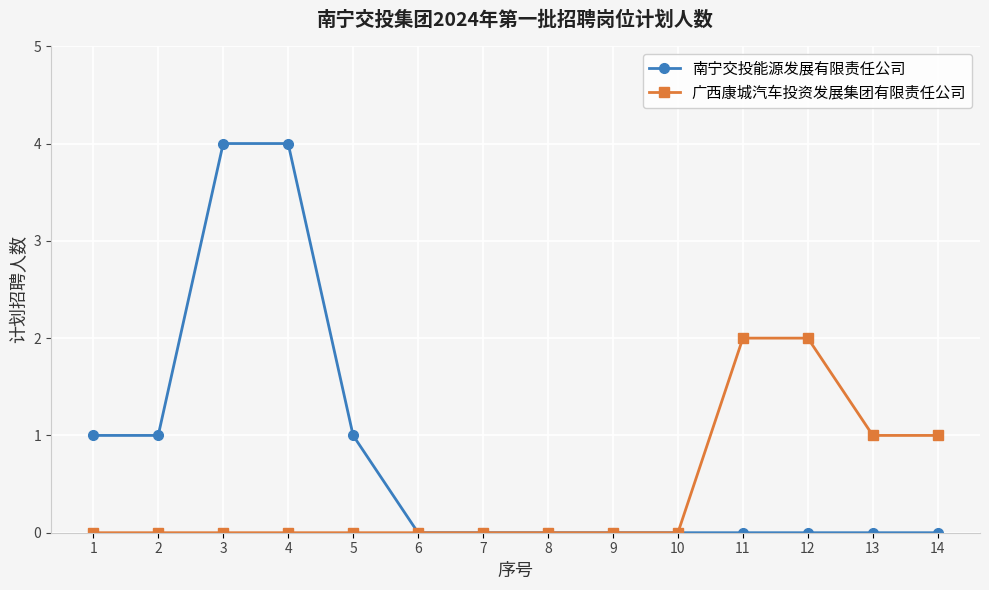

Reading right to left, list all the values displayed in this chart.

南宁交投能源发展有限责任公司: 14=0	13=0	12=0	11=0	10=0	9=0	8=0	7=0	6=0	5=1	4=4	3=4	2=1	1=1
广西康城汽车投资发展集团有限责任公司: 14=1	13=1	12=2	11=2	10=0	9=0	8=0	7=0	6=0	5=0	4=0	3=0	2=0	1=0